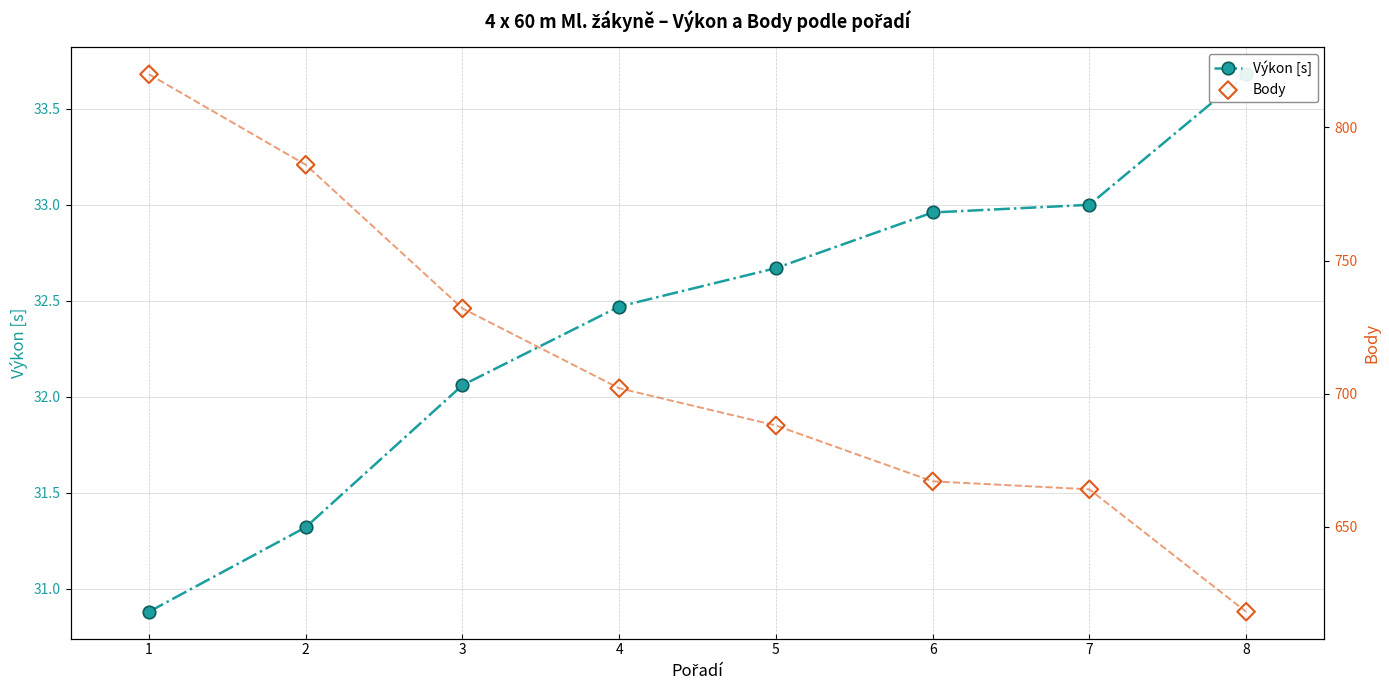

Which series contains the lowest Y value?

Výkon [s]